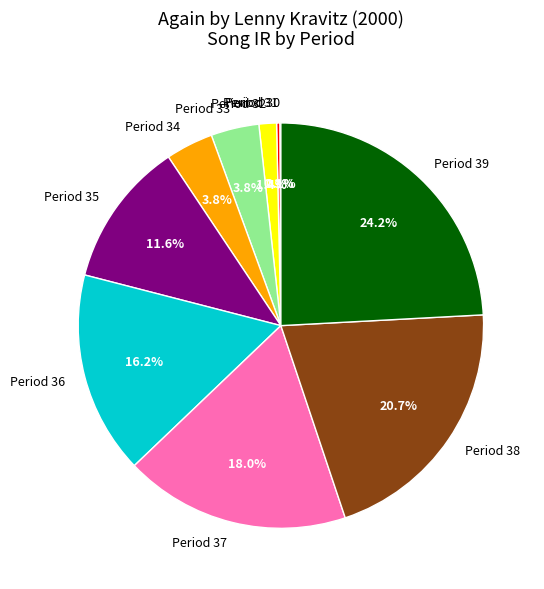

Does any single category account for the majority?

No